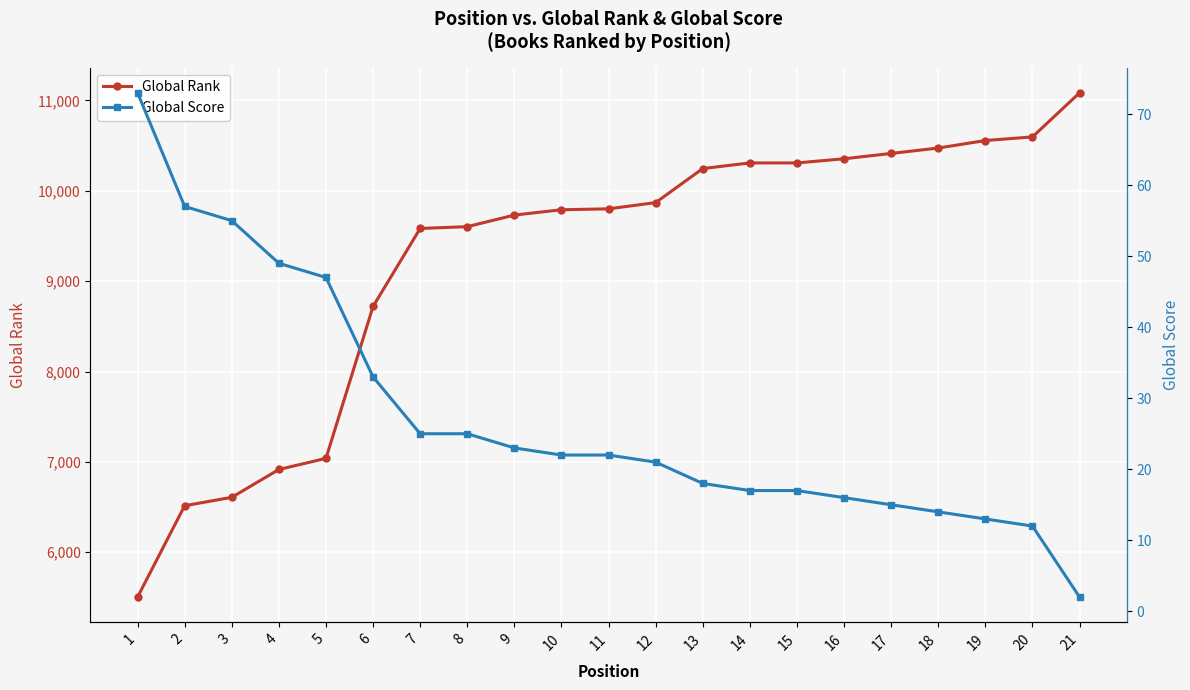

At how many categories does at least one series exceed 585?

21